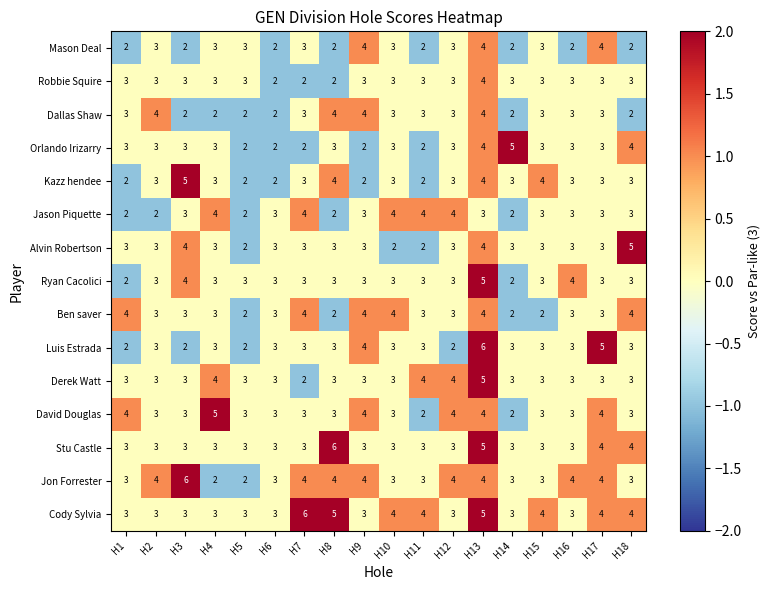

The Derek Watt series shows 5 at H18. True or false?

False